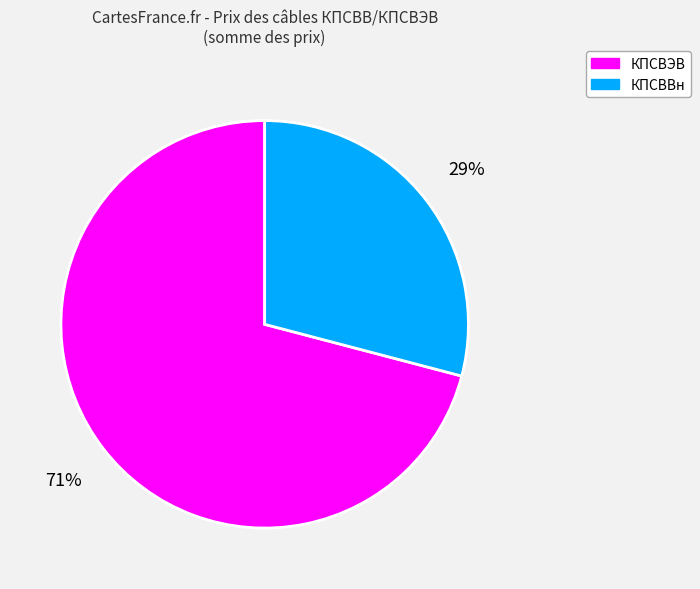

Is there any slice that represents more than half of the pie?

Yes